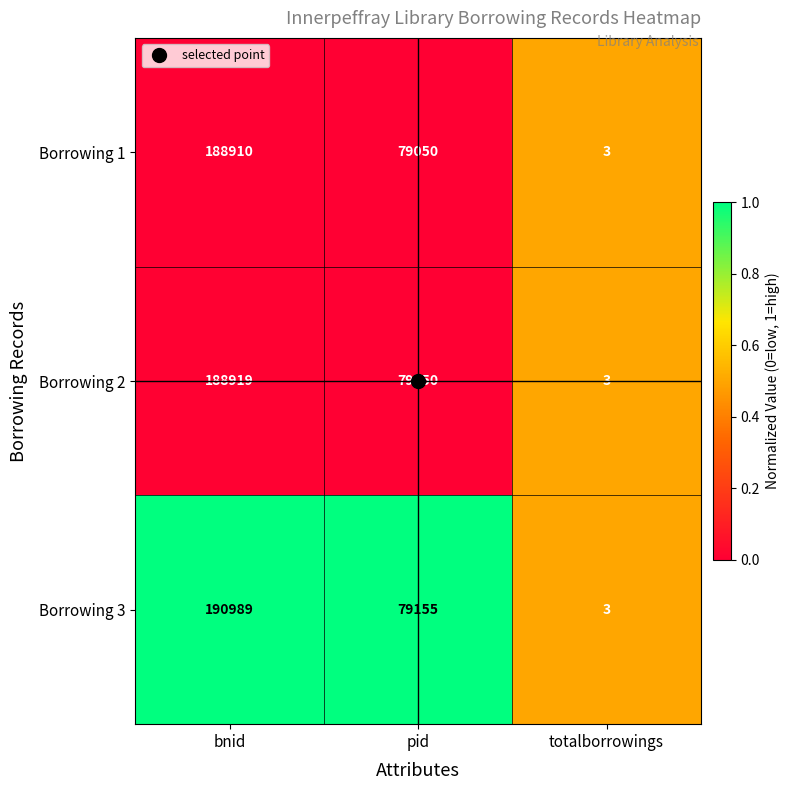

How many distinct data groups are displayed?

3